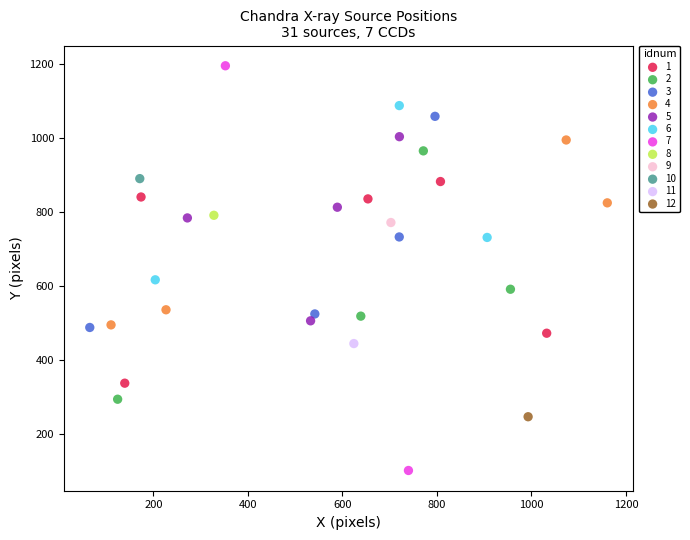

What are all the series names shown in the legend?

1, 2, 3, 4, 5, 6, 7, 8, 9, 10, 11, 12